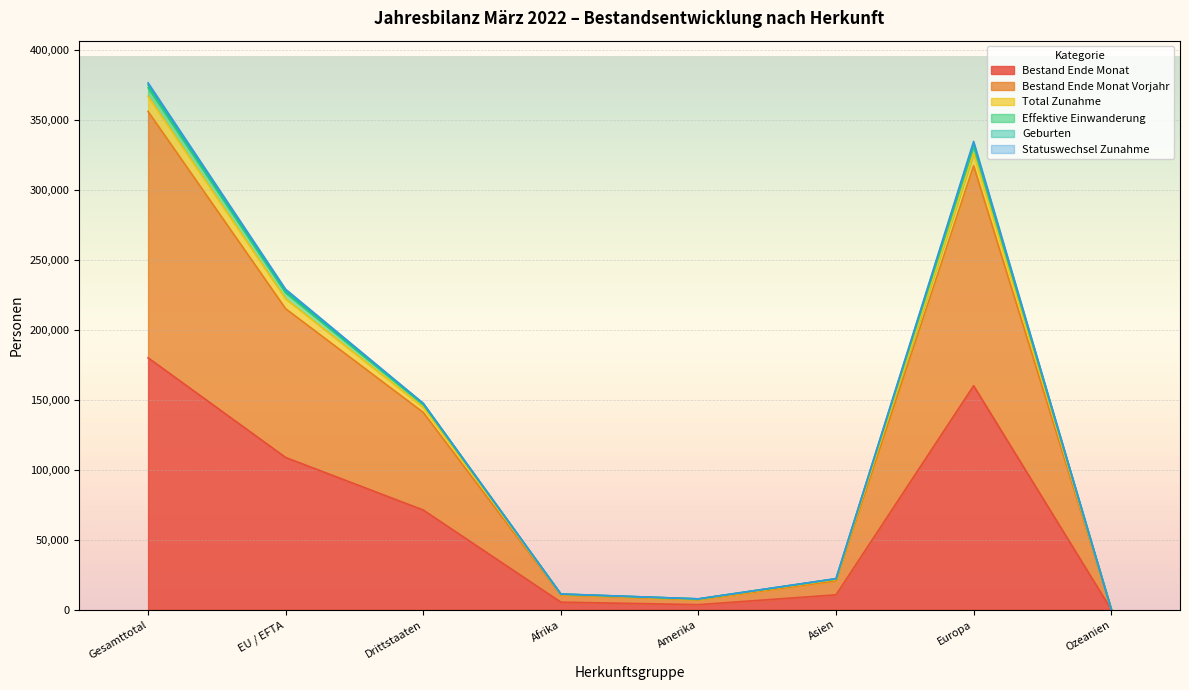

What is the maximum value for Bestand Ende Monat?

180071